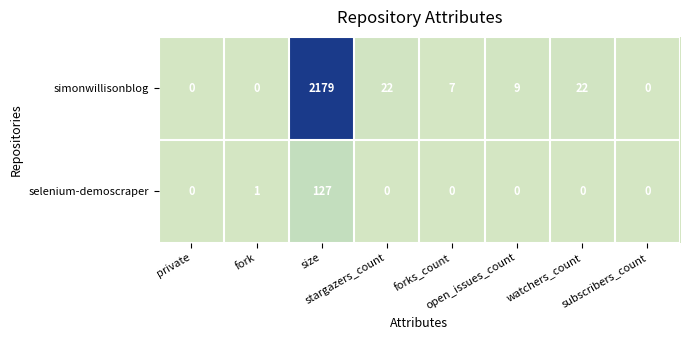

Which series has the largest range (max minus min)?

simonwillisonblog